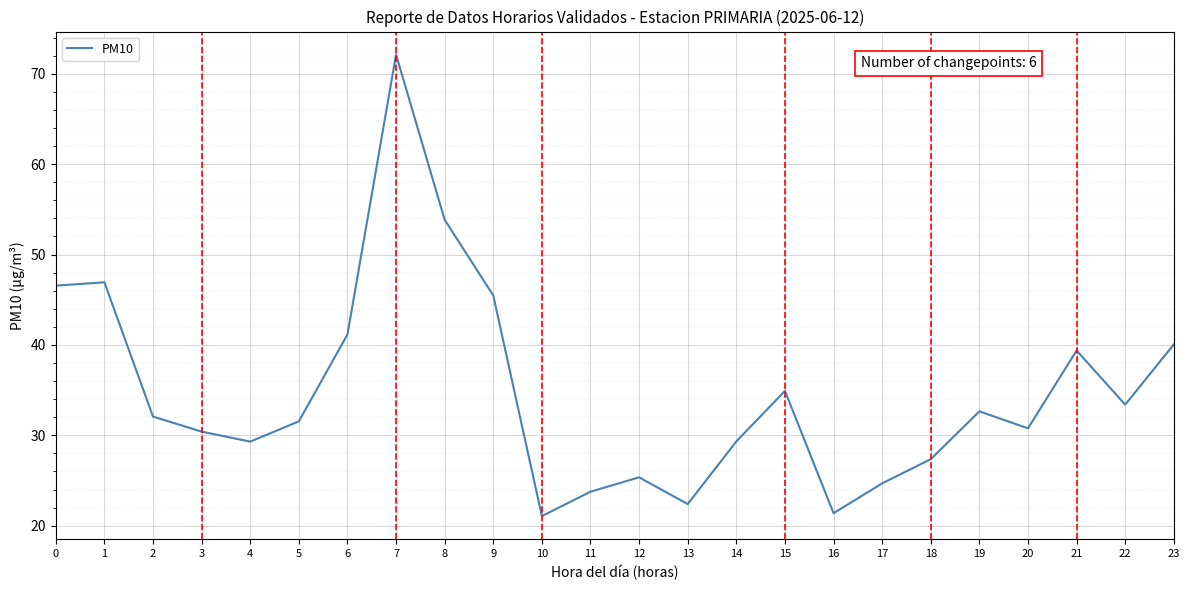

The chart shows a value of 45.5 at 9. True or false?

True